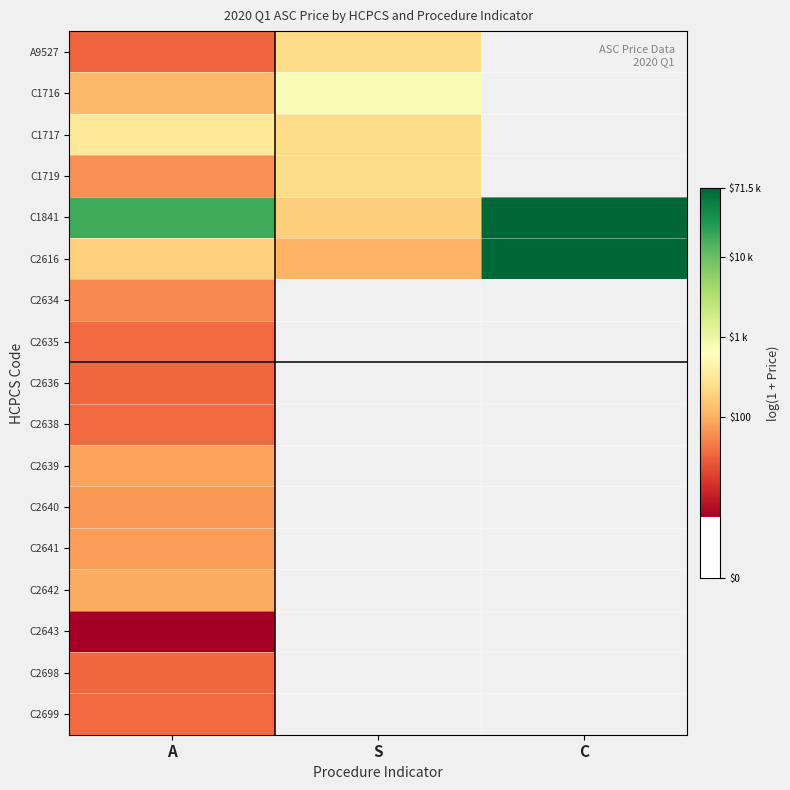

List the series in order of their peak value, highest first.

C1841, C2616, C1716, C1717, A9527, C1719, C2642, C2639, C2641, C2640, C2634, C2635, C2638, C2699, C2636, C2698, C2643